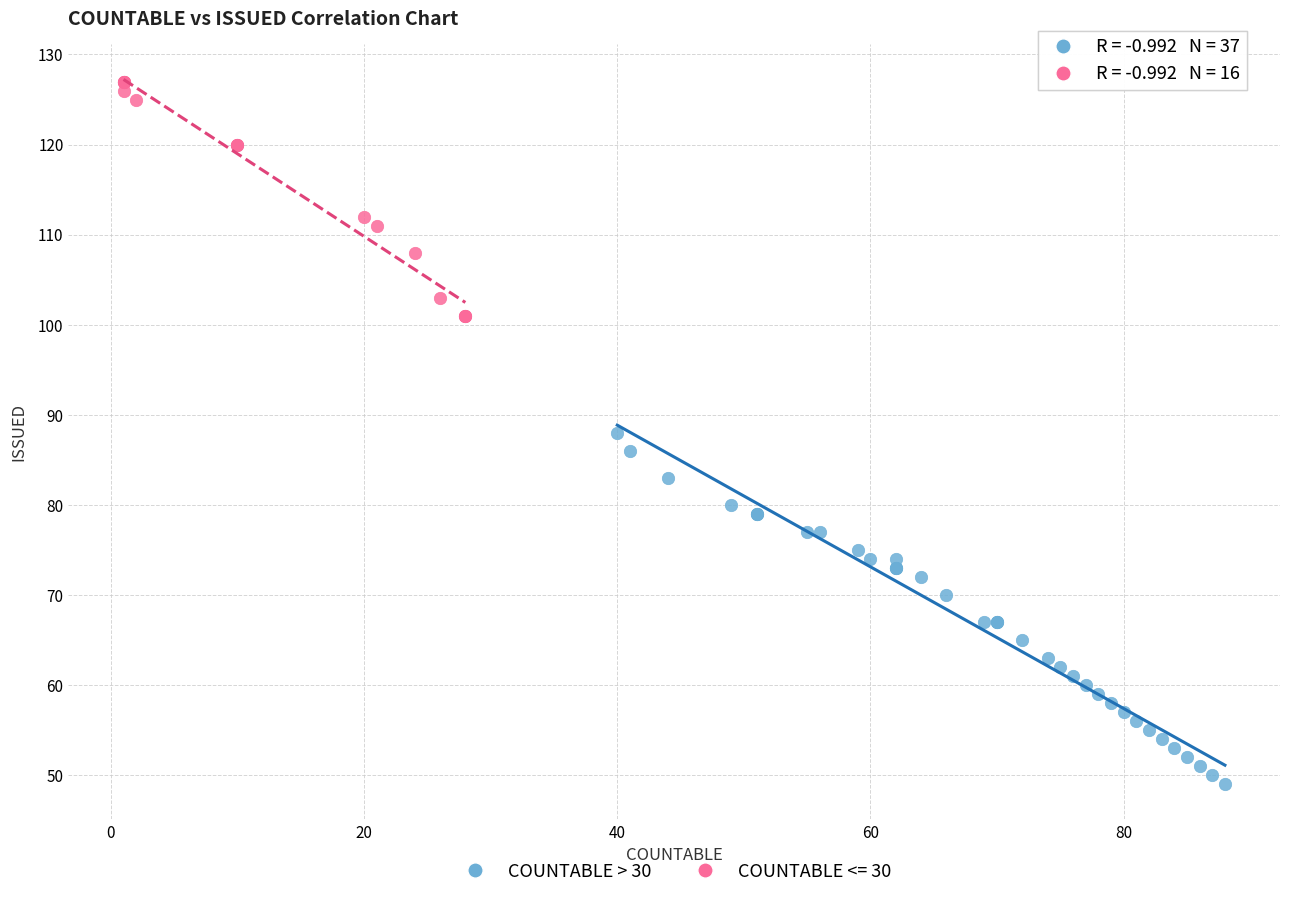

Which series reaches the maximum Y coordinate?

COUNTABLE <= 30